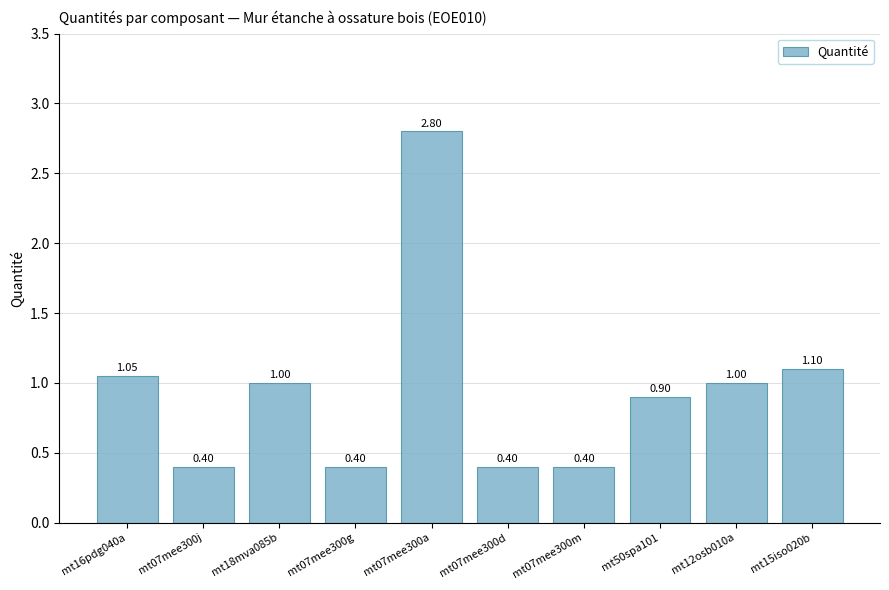

Which has a higher value, mt18mva085b or mt07mee300a?

mt07mee300a